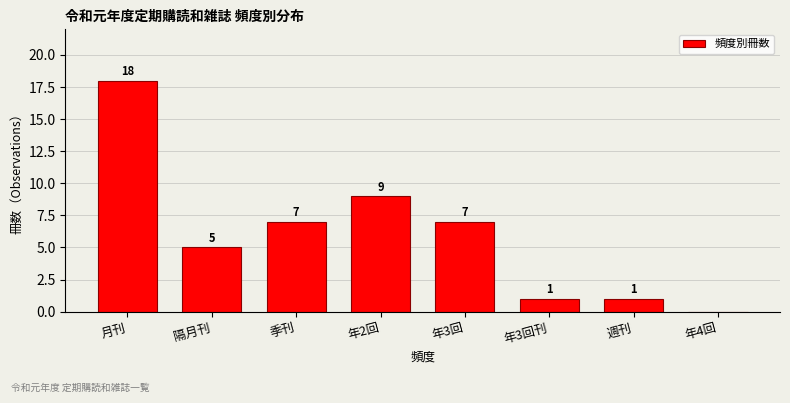

Reading right to left, extract all data points from this chart.

年4回=0	週刊=1	年3回刊=1	年3回=7	年2回=9	季刊=7	隔月刊=5	月刊=18